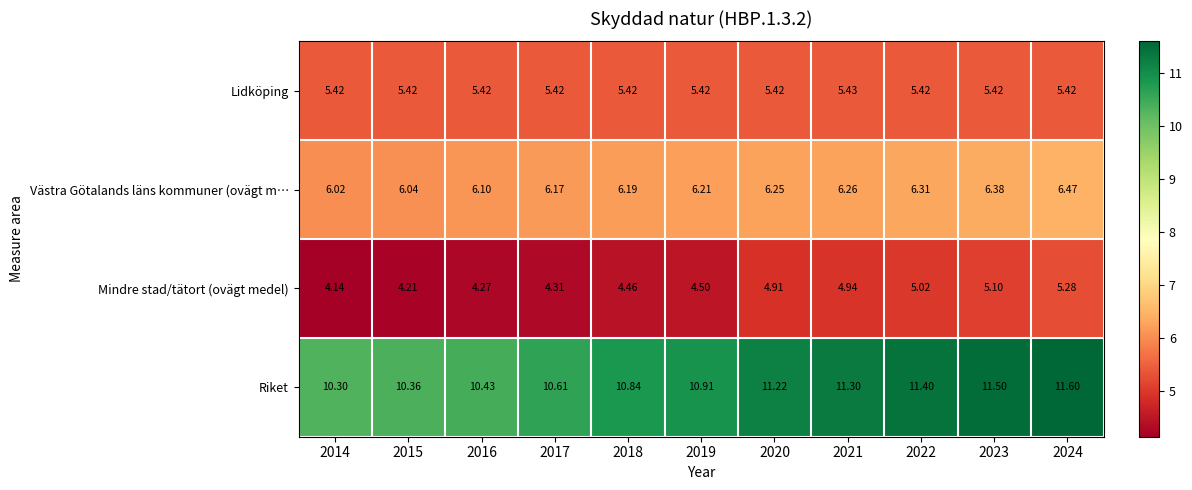

Which series changed the most between 2019 and 2022?

Mindre stad/tätort (ovägt medel)